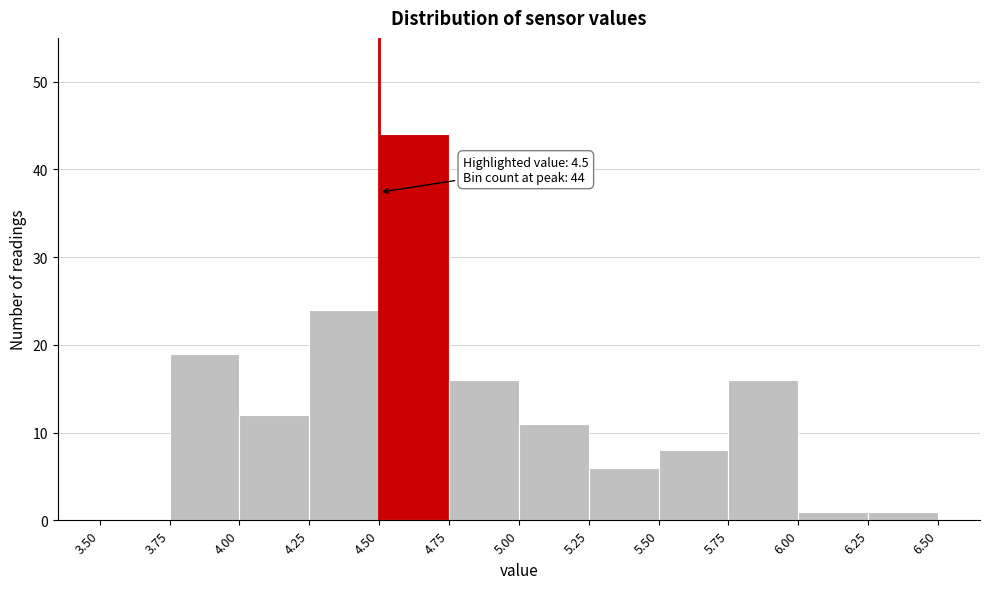

Over which range of the x-axis is the bar tallest?

4.50 to 4.75